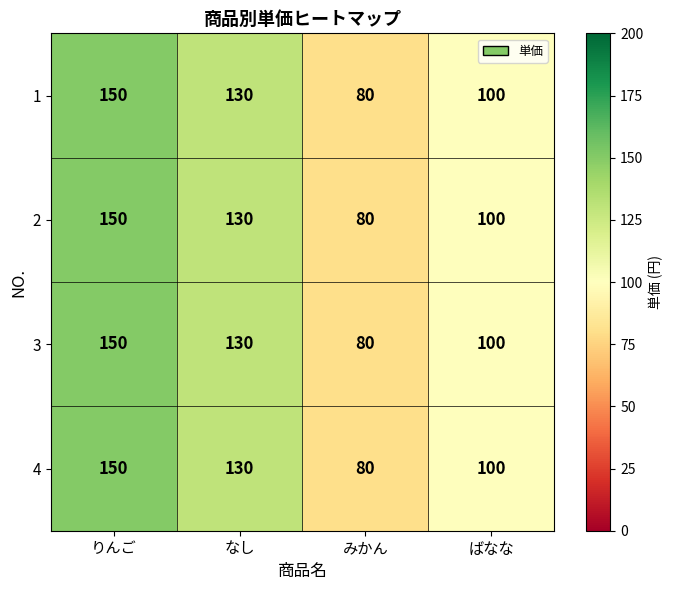

What is the total value across all series at なし?

520